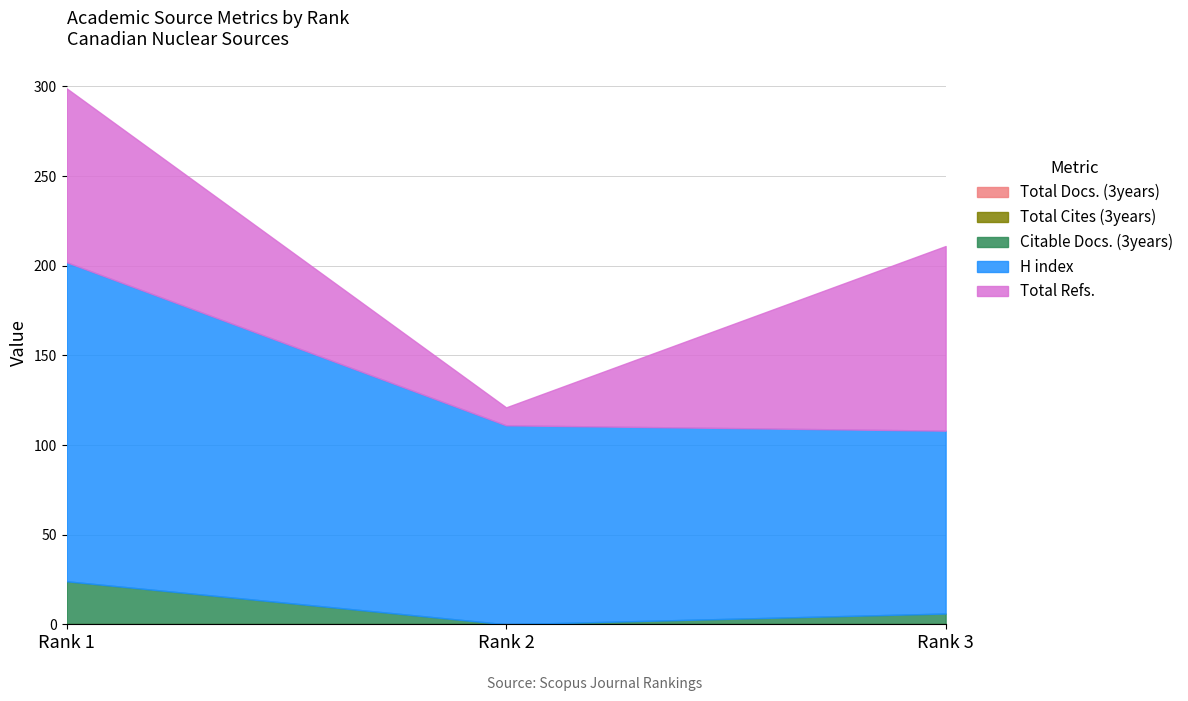

Reading left to right, list all the values displayed in this chart.

Total Docs. (3years): 0	0	0
Total Cites (3years): 0	0	0
Citable Docs. (3years): 24	0	6
H index: 178	111	102
Total Refs.: 97	10	103